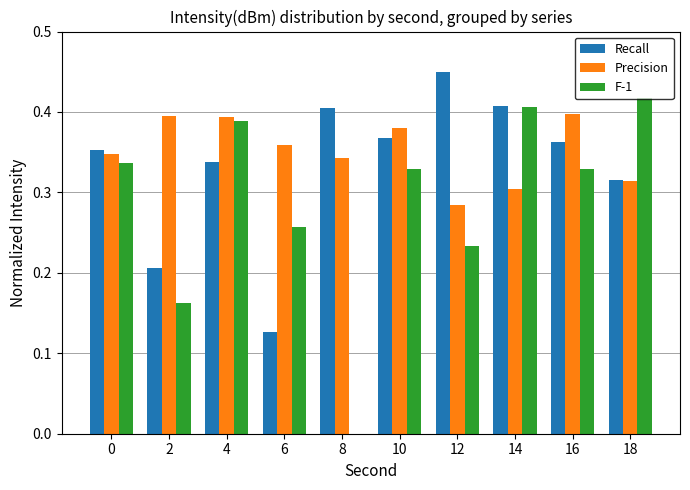

How many values in the F-1 series exceed 0?

9